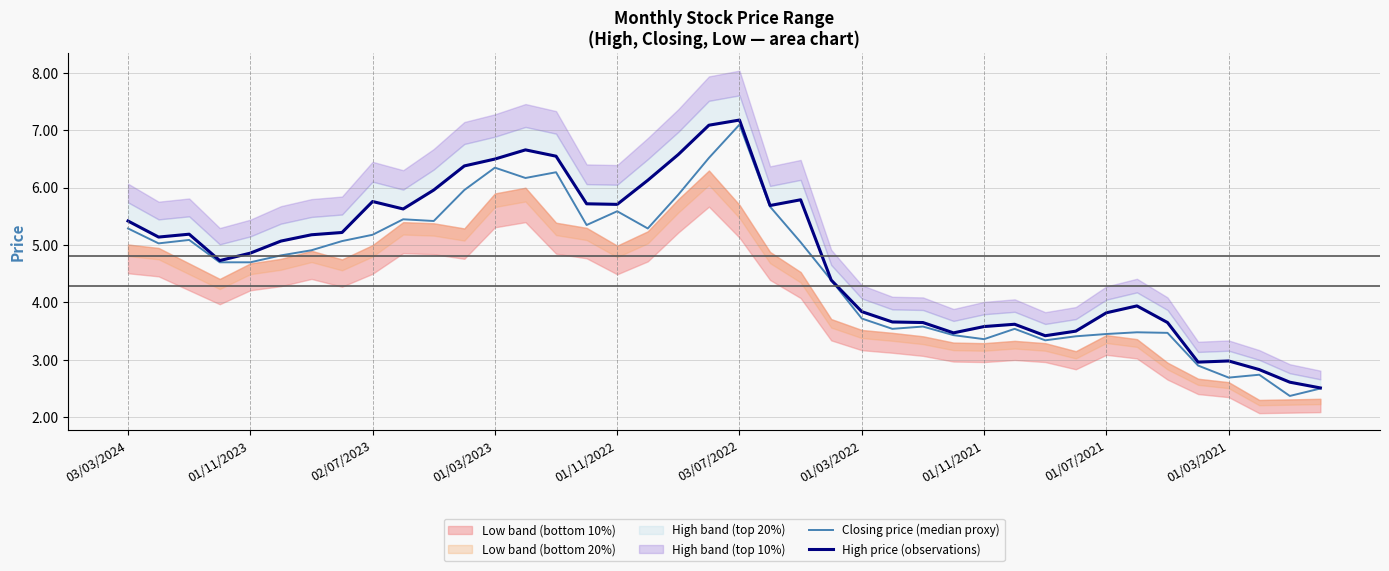

How many categories are shown in the chart?

40